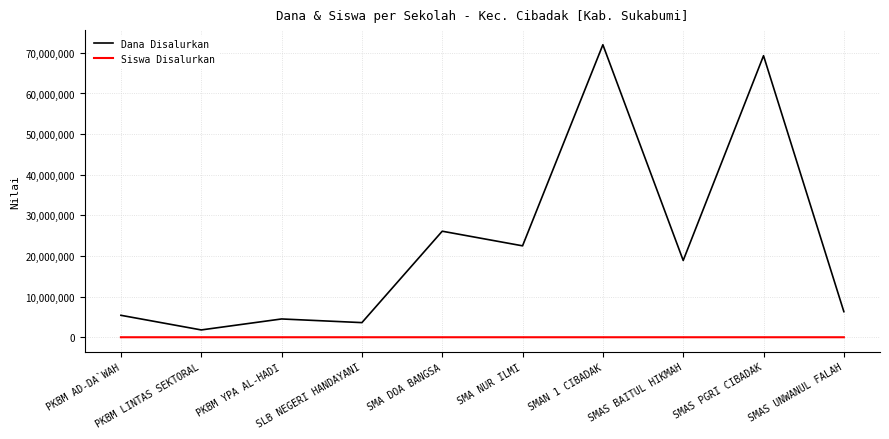

What is the sum of all Dana Disalurkan values?

230400000